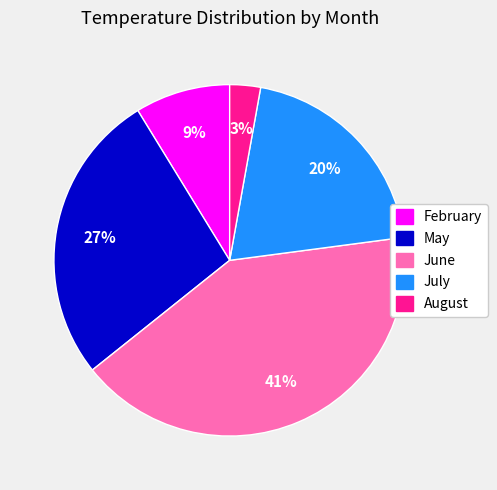

Does any single category account for the majority?

No